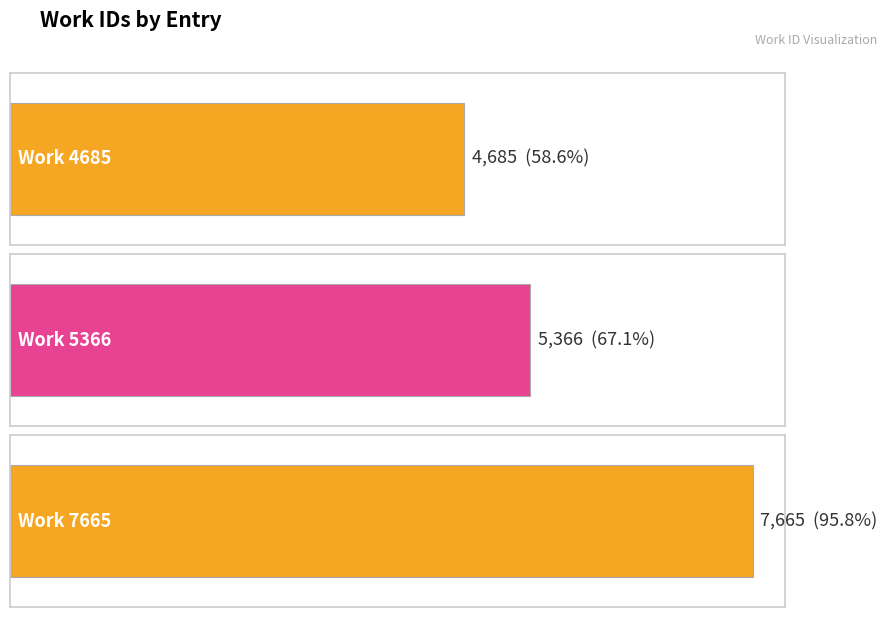

What is the value of the 2nd bar from the left?

5366